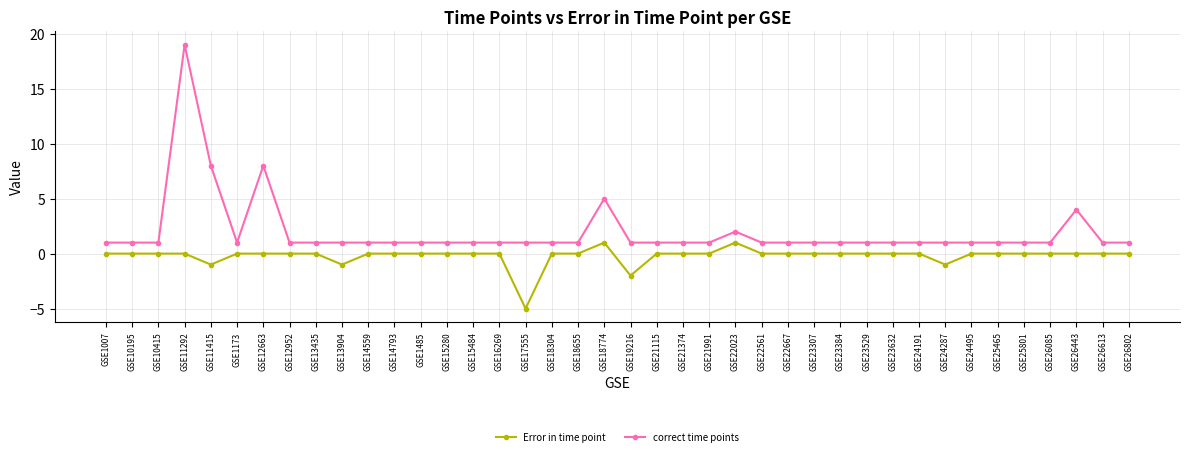

List the series in order of their peak value, lowest first.

Error in time point, correct time points